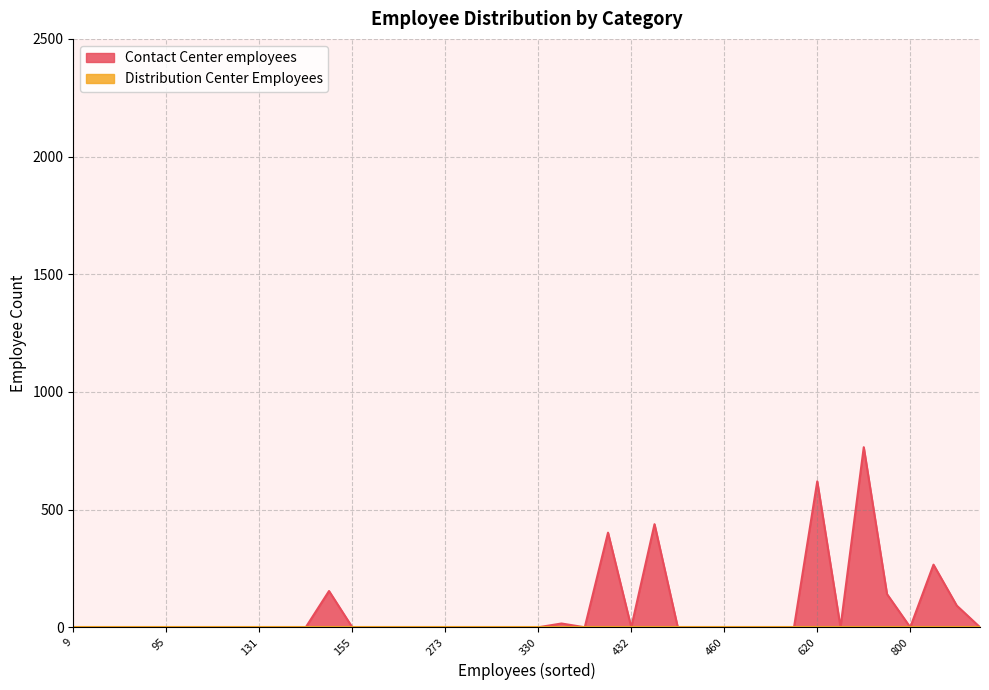

The value of Distribution Center Employees at 17 is 0. True or false?

True